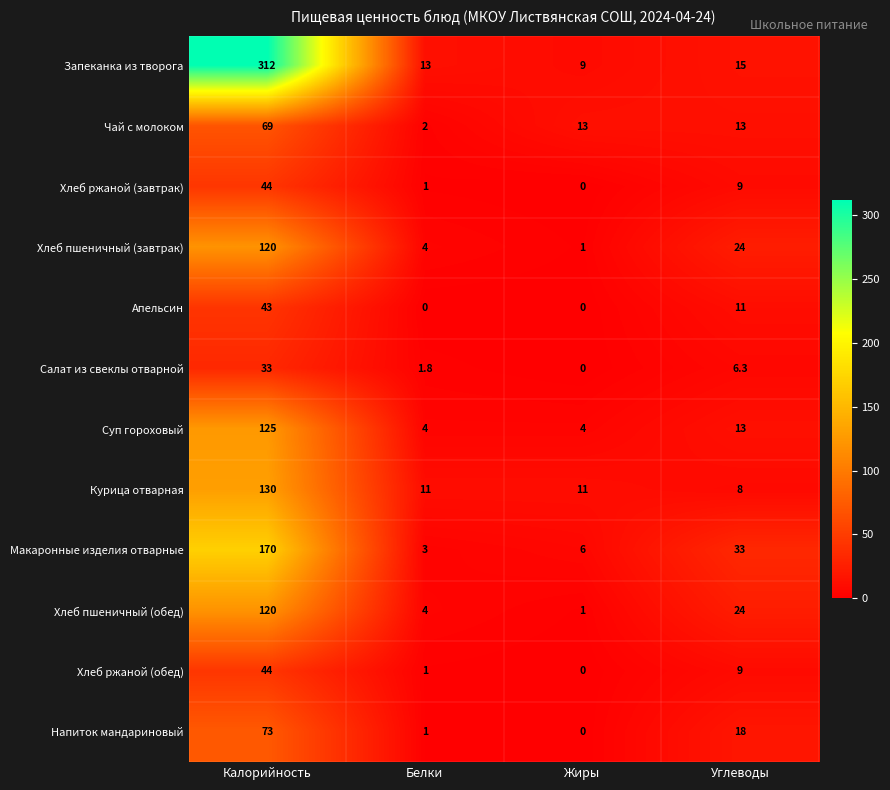

How many distinct data groups are displayed?

12